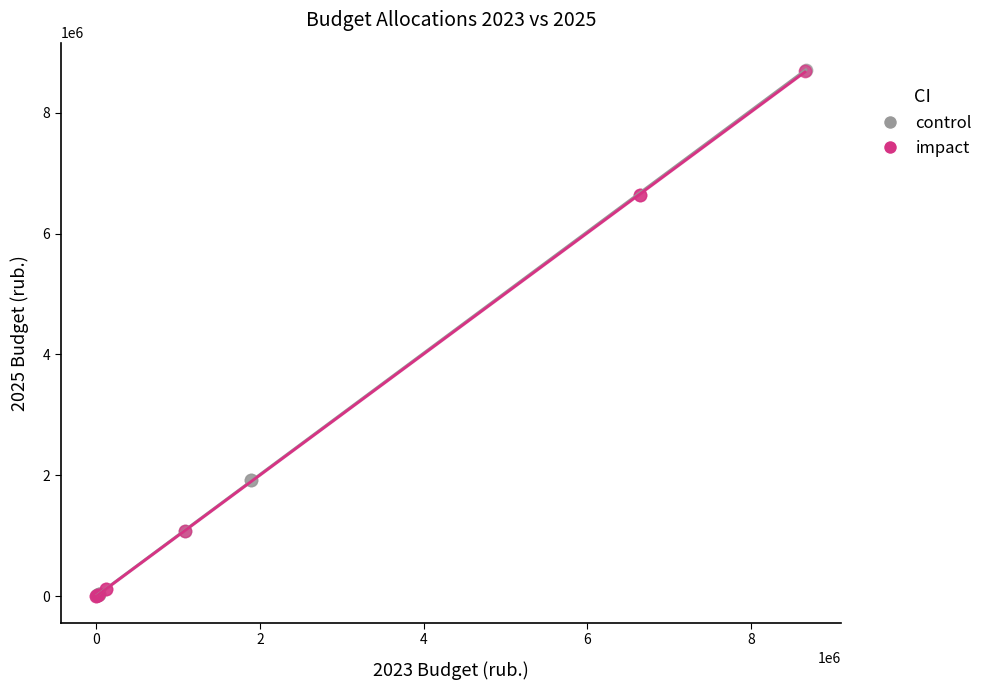

Which series has the widest spread of Y values?

control